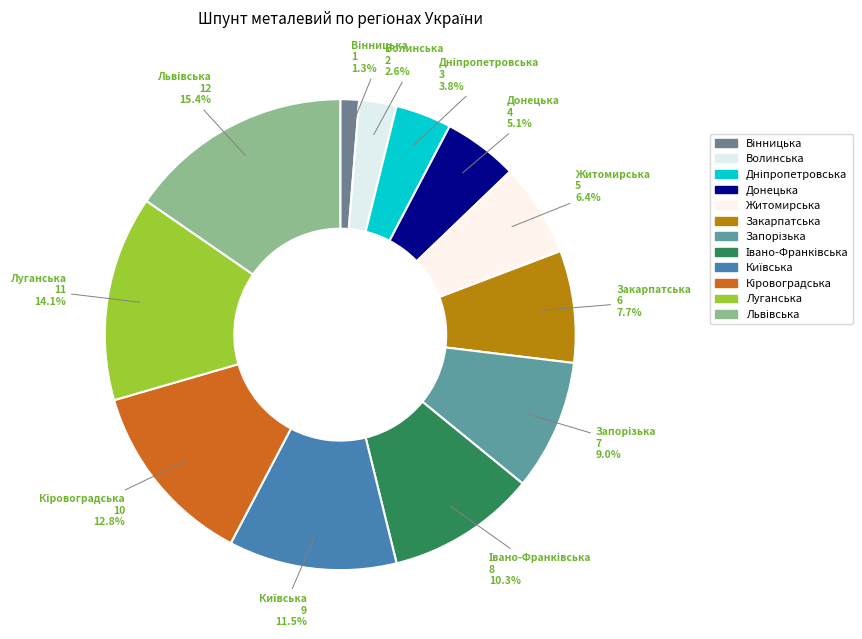

What percentage is NOT represented by Луганська?

85.9%